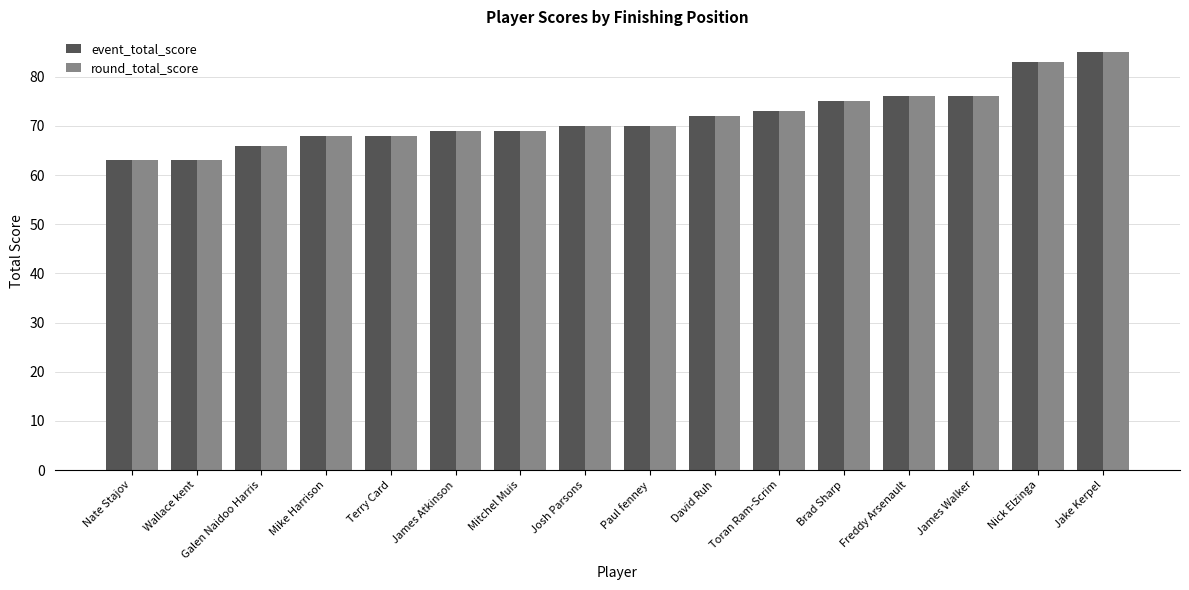

What is the highest value of the round_total_score series?

85